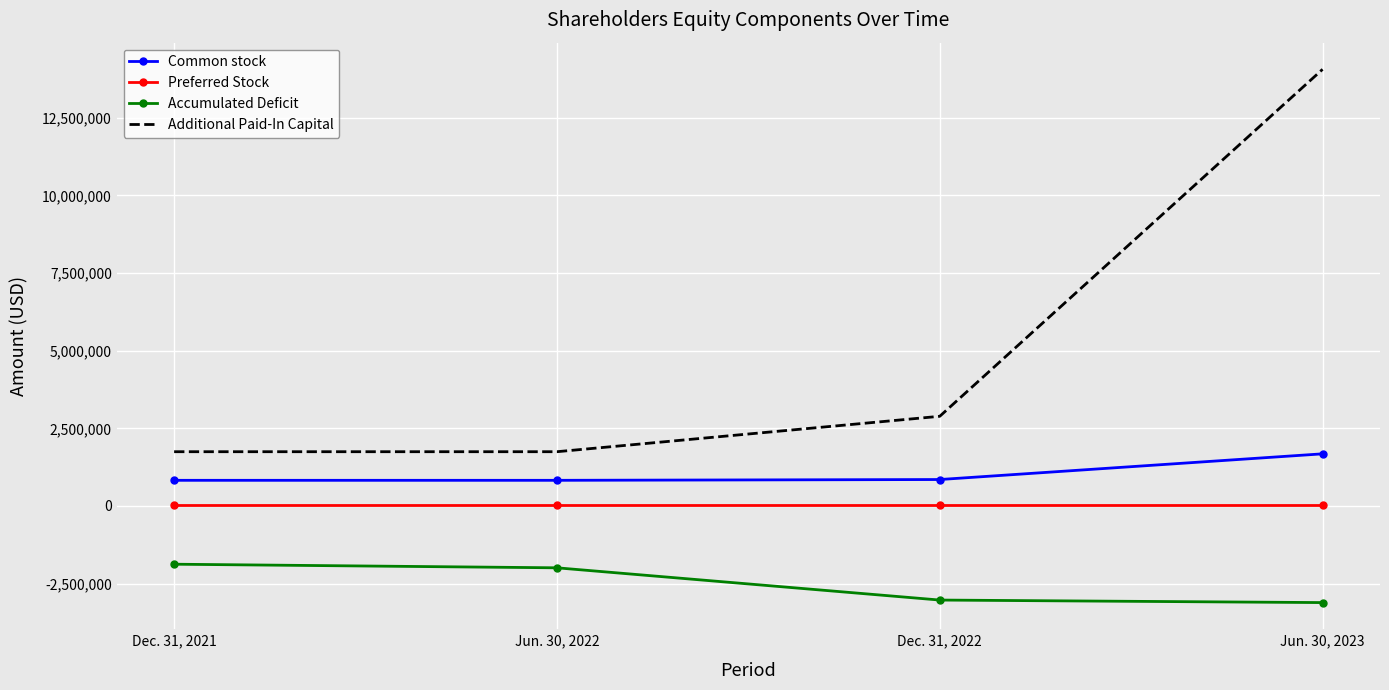

Count the number of data series in this chart.

4